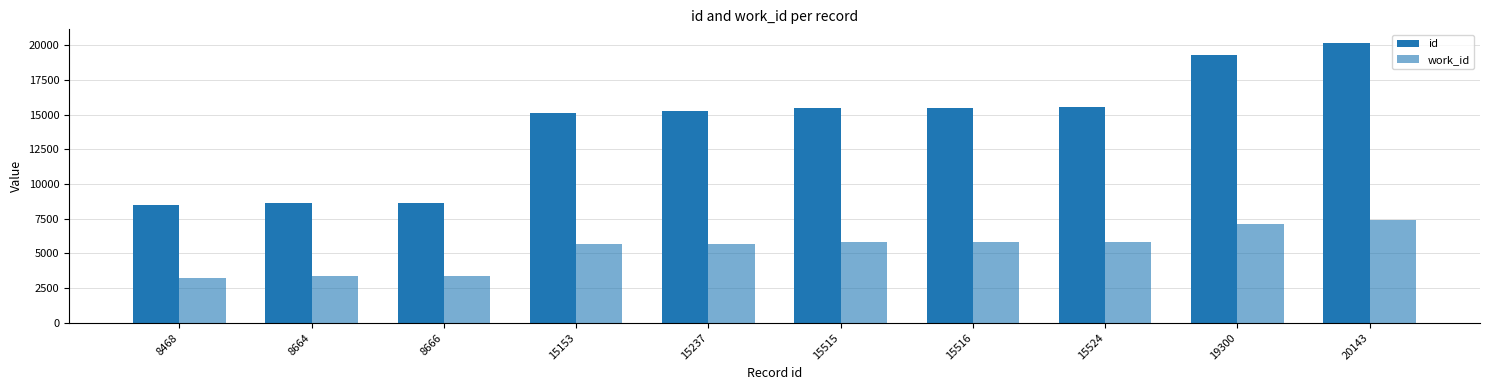

How many bars are there in total?

20